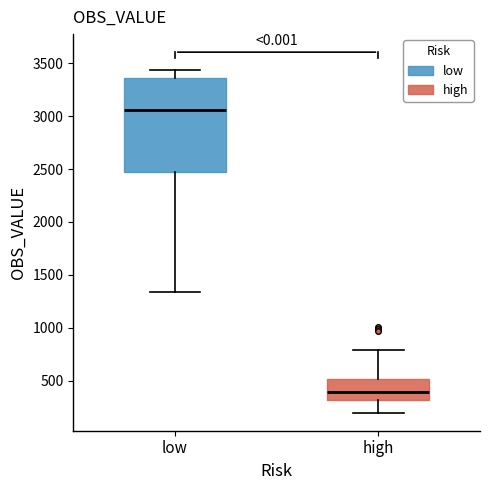

Comparing the boxes themselves (not the whiskers), which one is the tallest?

low